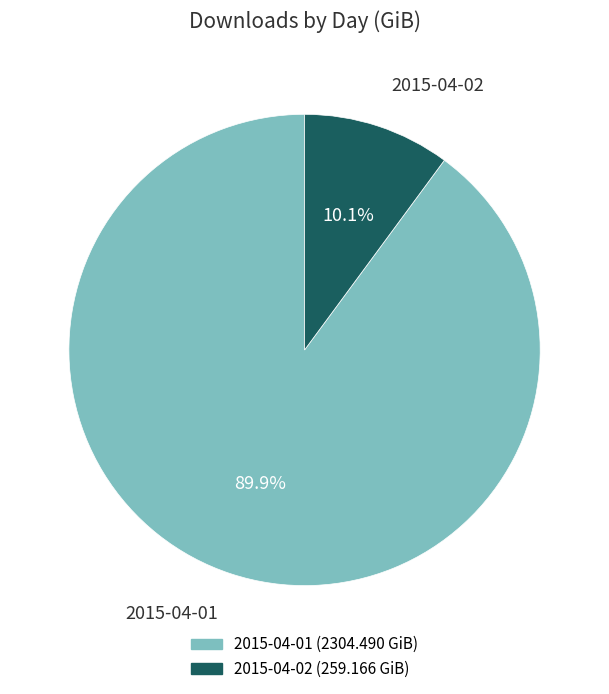

Count the number of slices in the pie.

2